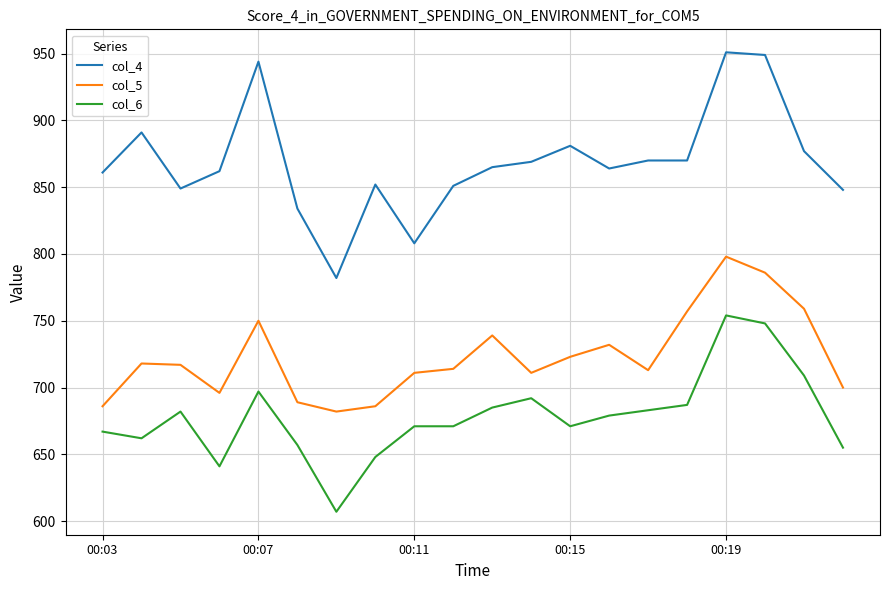

Which series has the largest range (max minus min)?

col_4